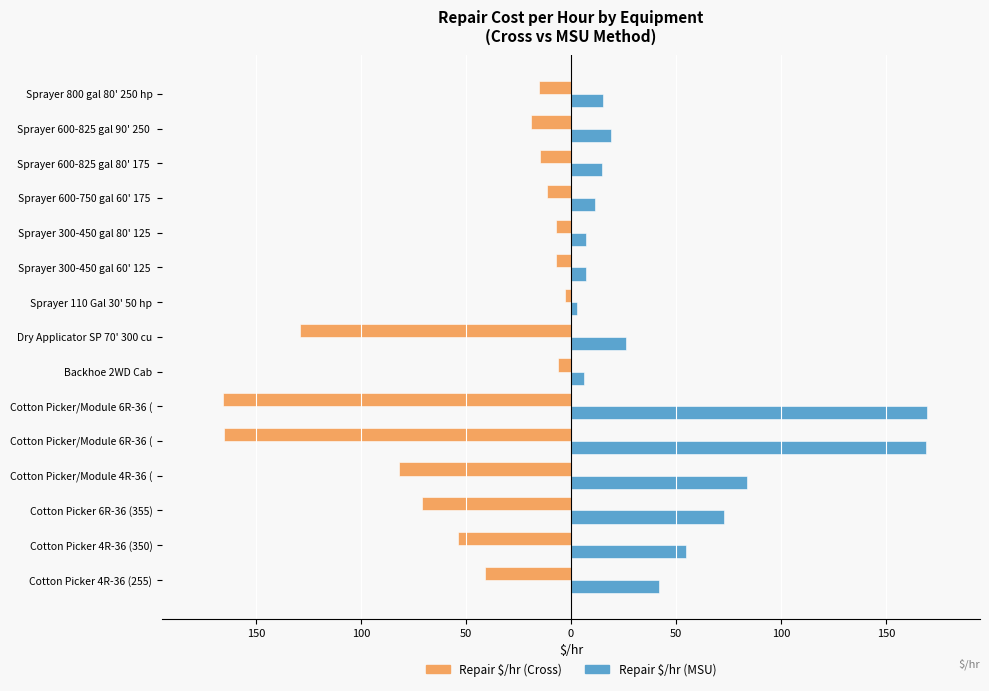

List the series in order of their peak value, lowest first.

Repair $/hr (Cross), Repair $/hr (MSU)